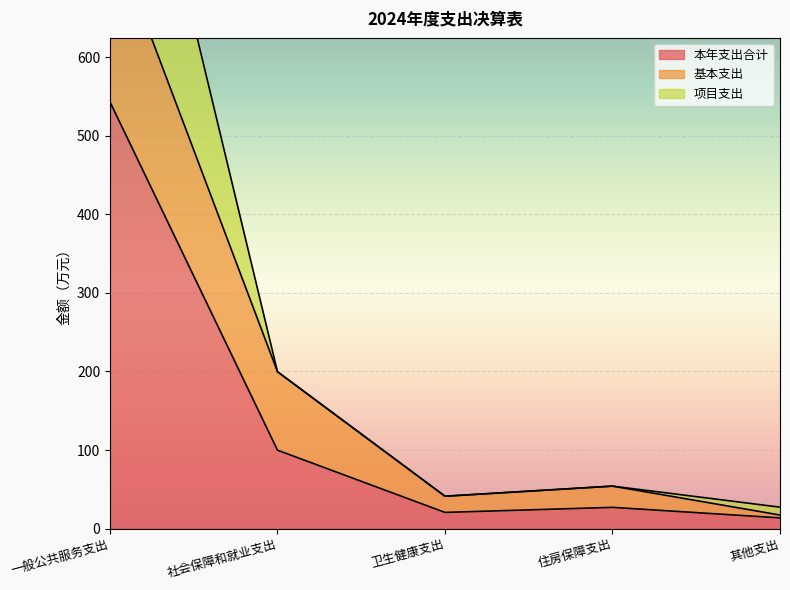

True or false: 本年支出合计 and 项目支出 cross at least once.

False